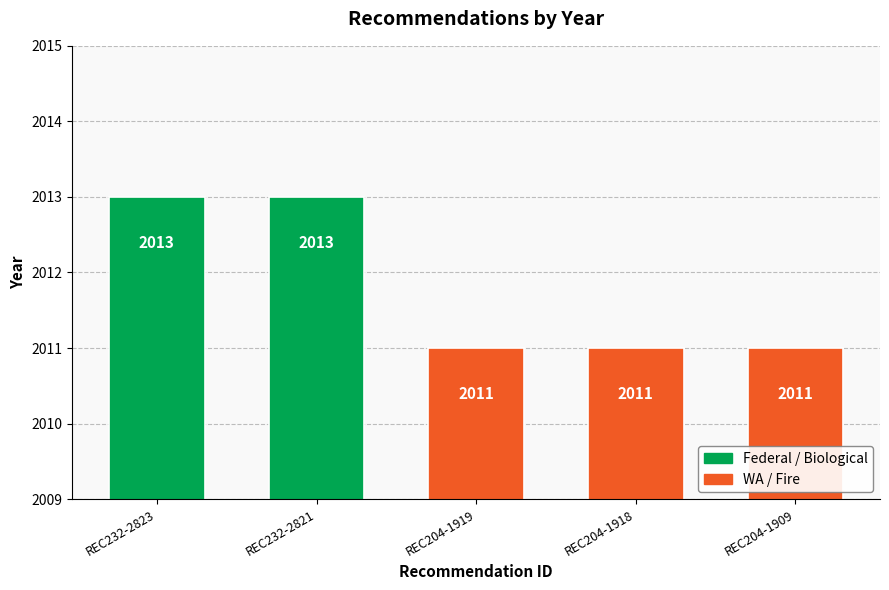

What is the sum of all values?

10059